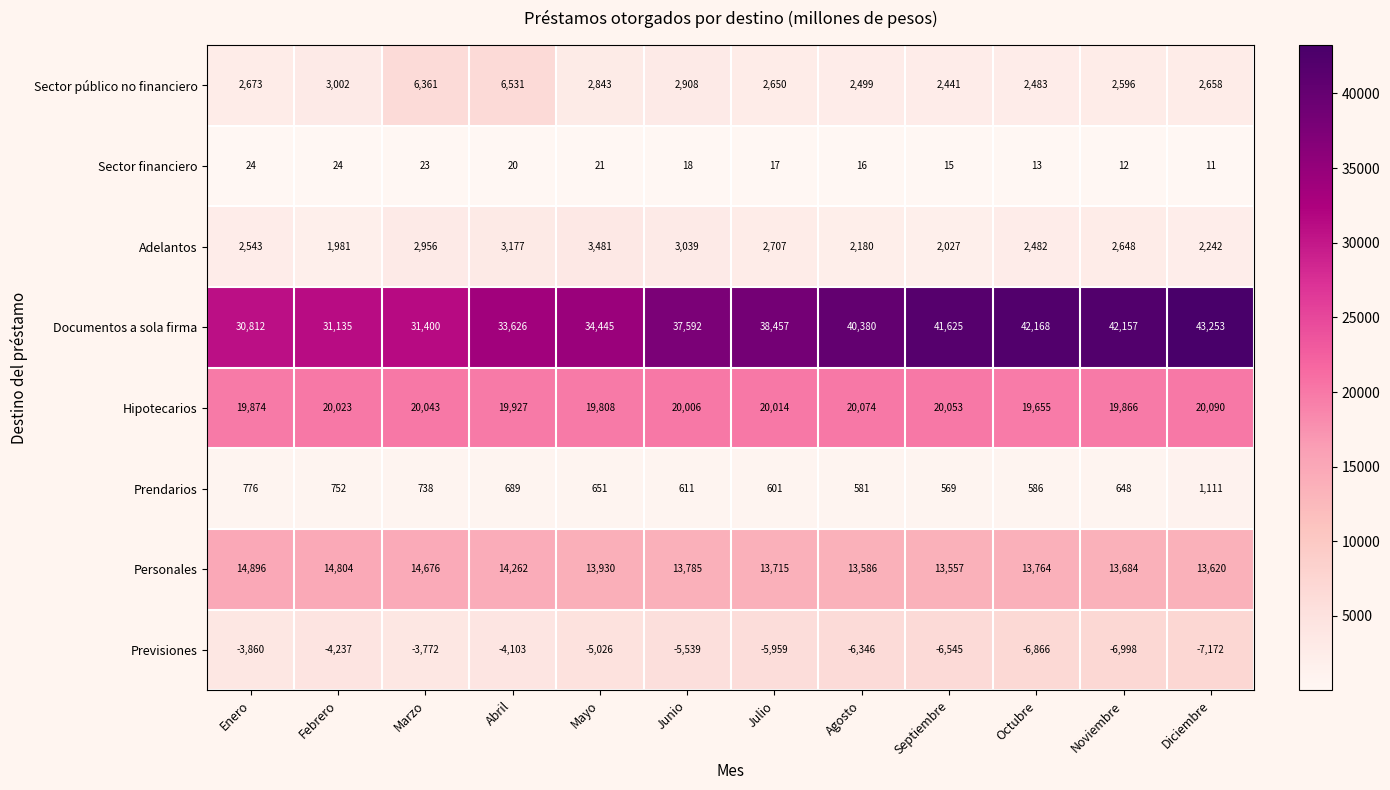

What is the difference between the second highest and second lowest values in the Sector público no financiero series?

3878